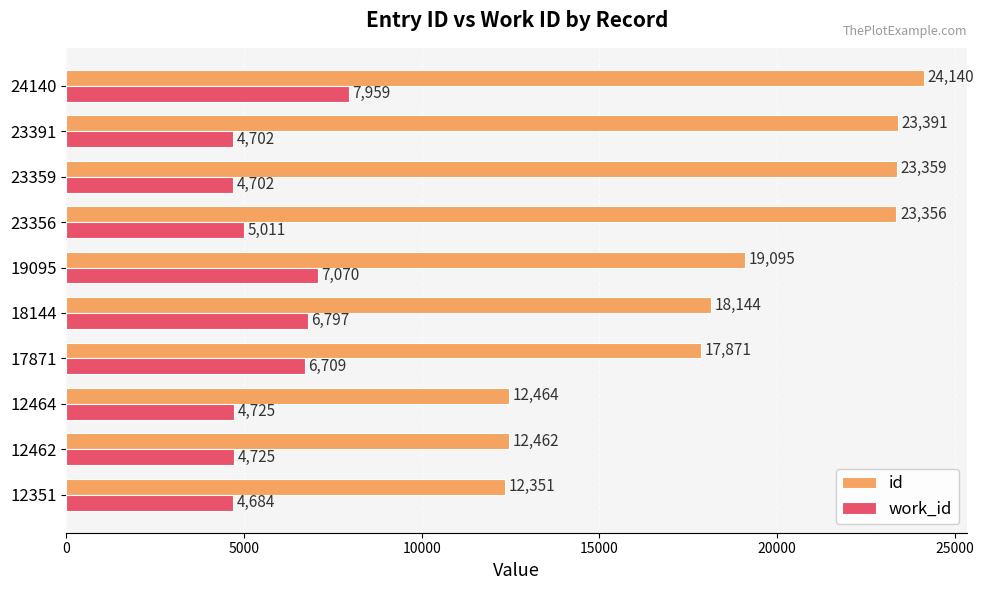

Which series changed the most between 17871 and 23356?

id